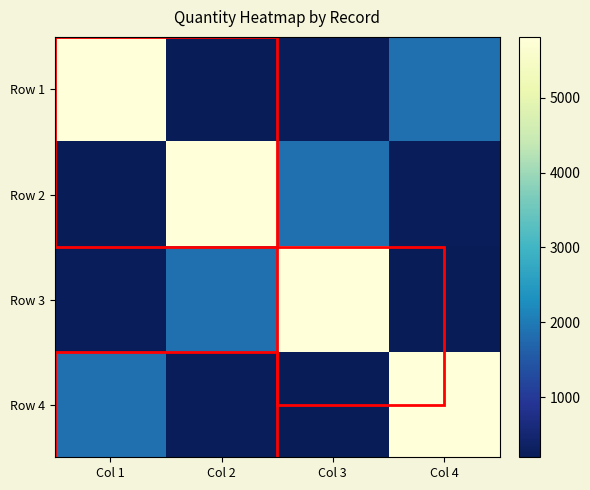

Reading right to left, list all the values displayed in this chart.

Row 1: Col 4=1848.0	Col 3=238.0	Col 2=198.0	Col 1=5811.3
Row 2: Col 4=238.0	Col 3=1848.0	Col 2=5811.3	Col 1=198.0
Row 3: Col 4=198.0	Col 3=5811.3	Col 2=1848.0	Col 1=238.0
Row 4: Col 4=5811.3	Col 3=198.0	Col 2=238.0	Col 1=1848.0